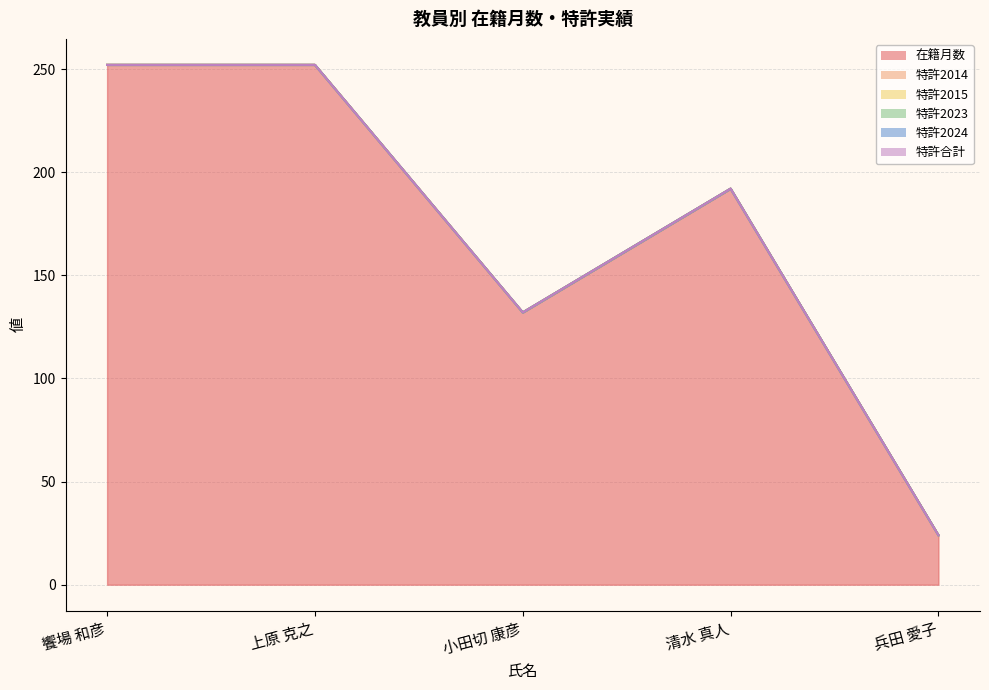

What is the total value across all series at 清水 真人?

192